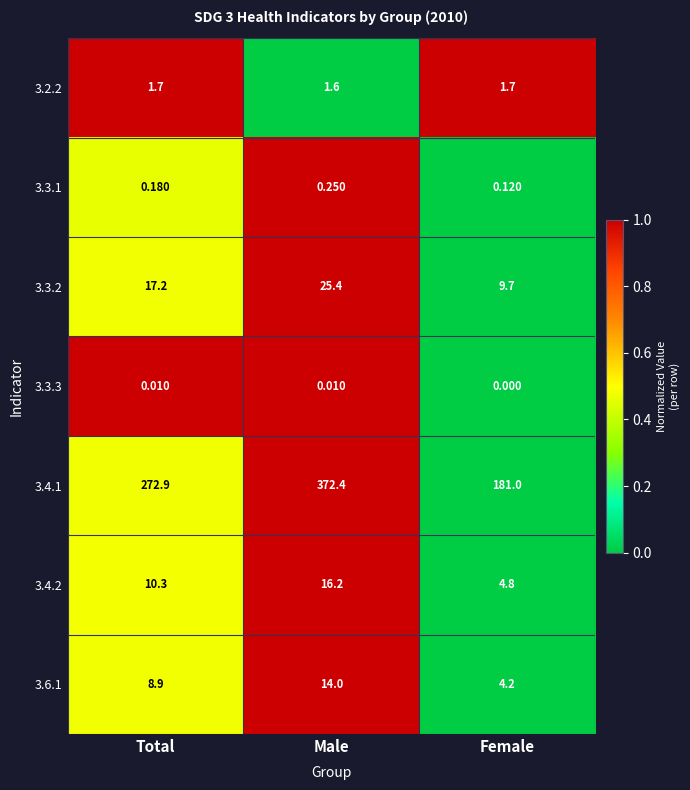

At which label is 3.4.1 closest to 276?

Total